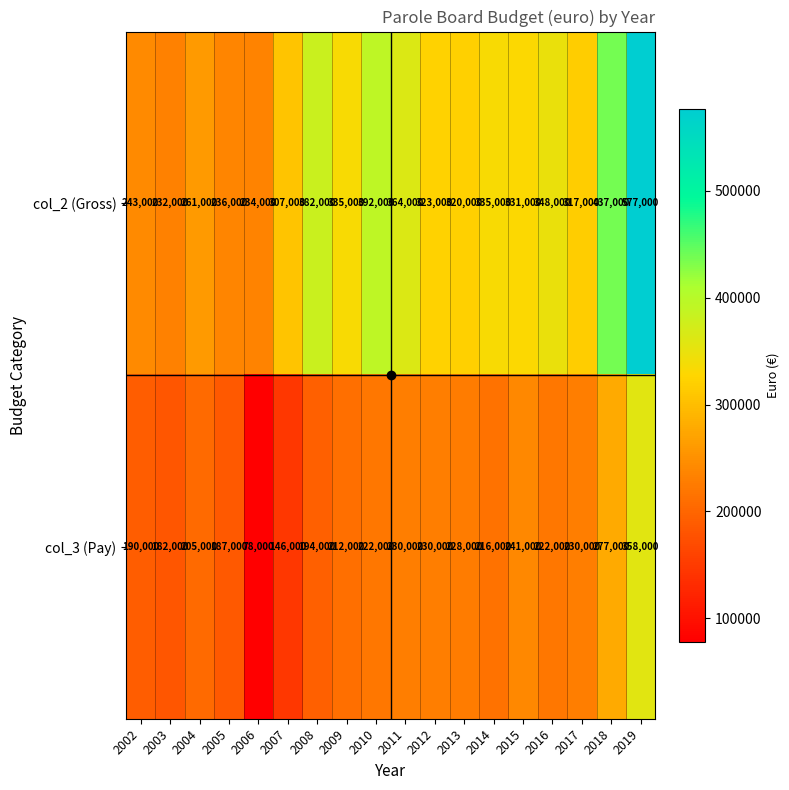

At how many categories does at least one series exceed 520172?

1